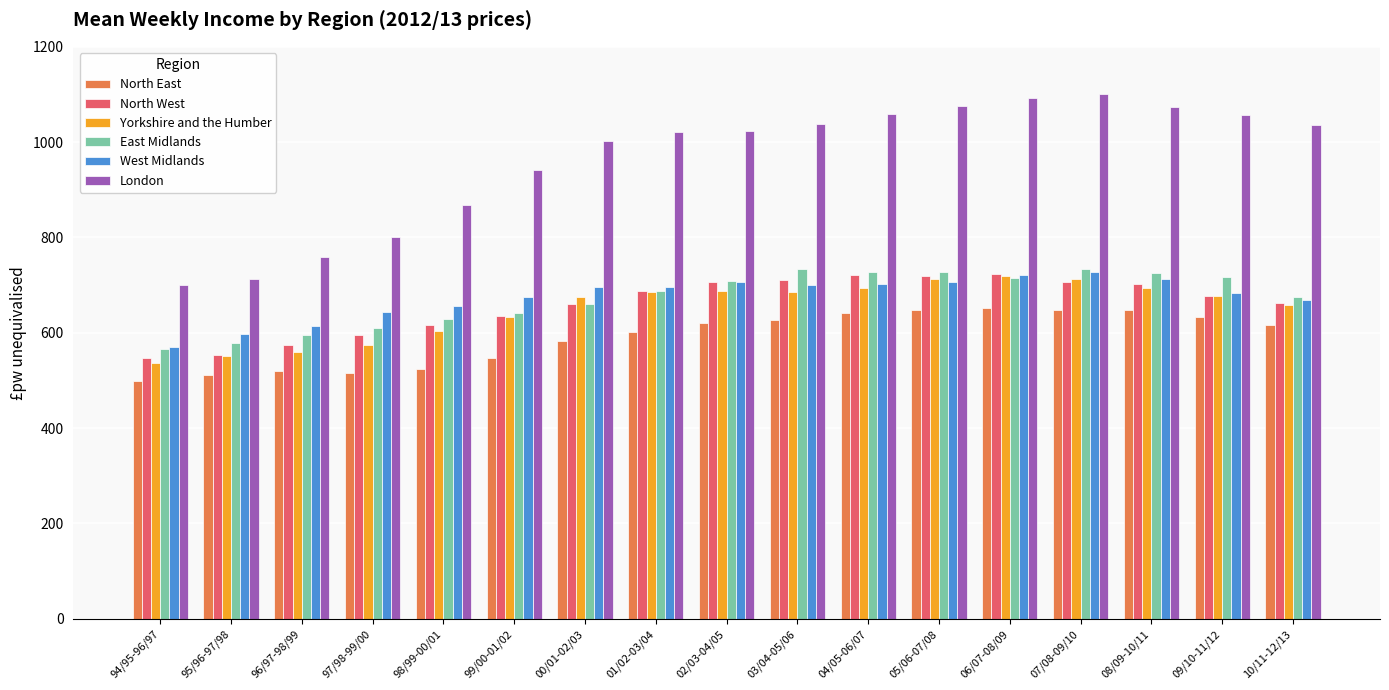

What is the minimum value shown in the chart?

499